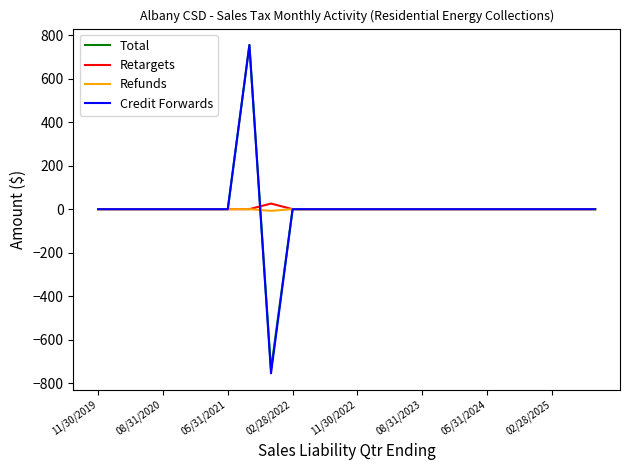

Rank the series by their average value, from highest to lowest.

Retargets, Total, Credit Forwards, Refunds